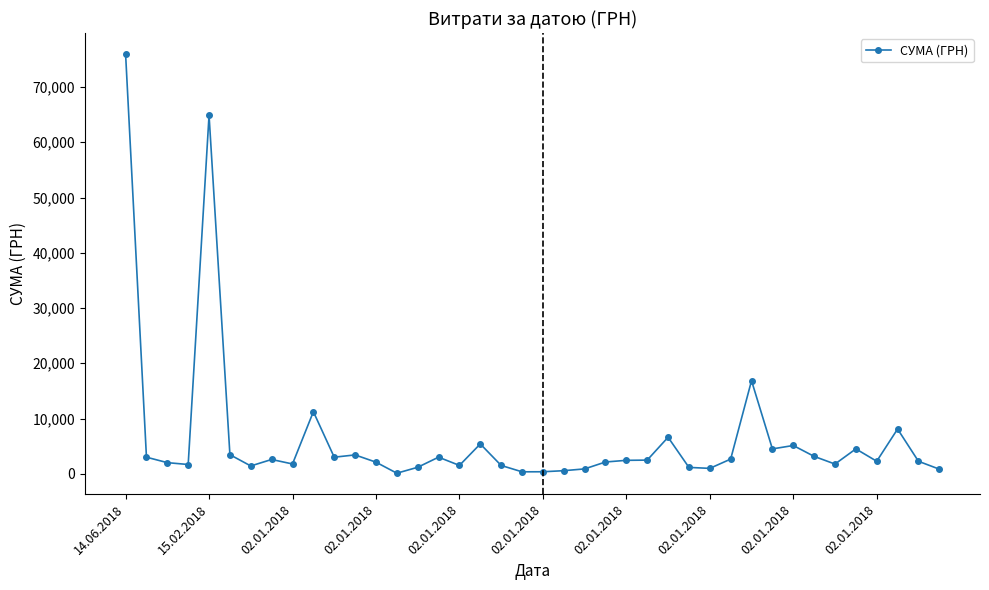

True or false: there are more than 0 points higher than both neighbors.

True